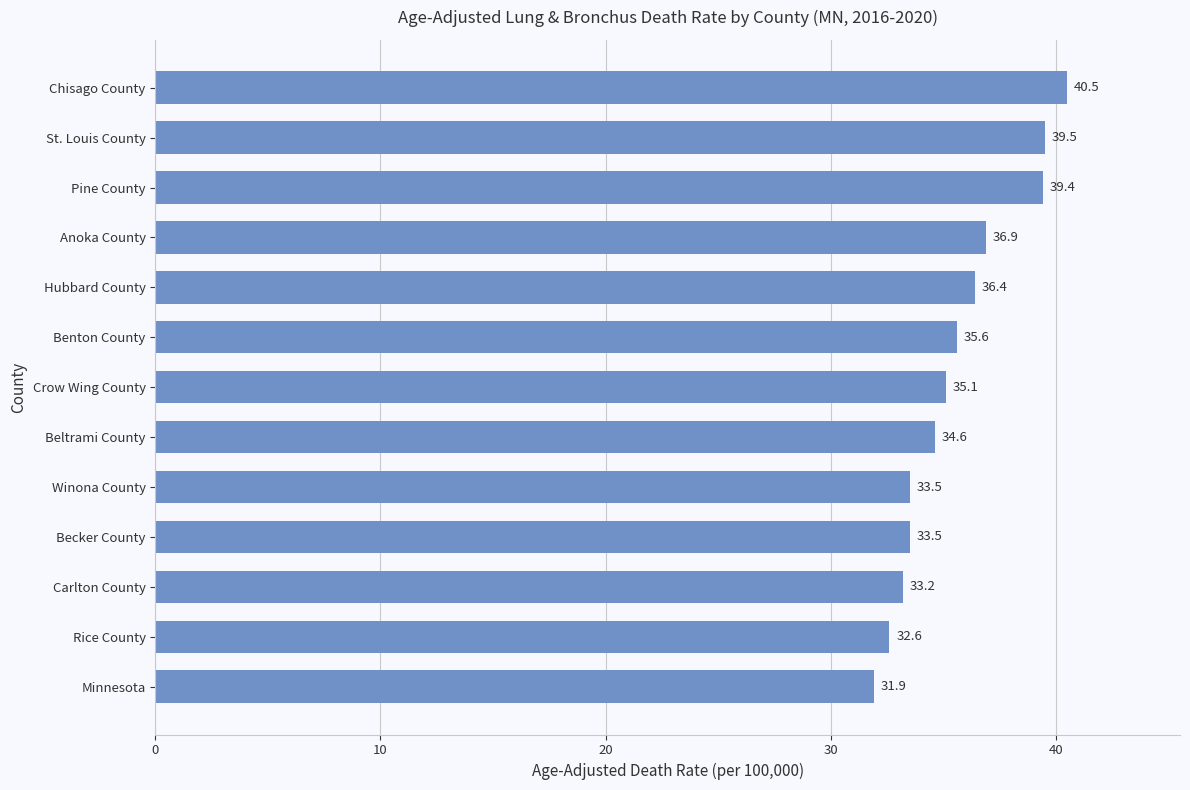

Reading bottom to top, list all the values displayed in this chart.

Minnesota=31.9	Rice County=32.6	Carlton County=33.2	Becker County=33.5	Winona County=33.5	Beltrami County=34.6	Crow Wing County=35.1	Benton County=35.6	Hubbard County=36.4	Anoka County=36.9	Pine County=39.4	St. Louis County=39.5	Chisago County=40.5